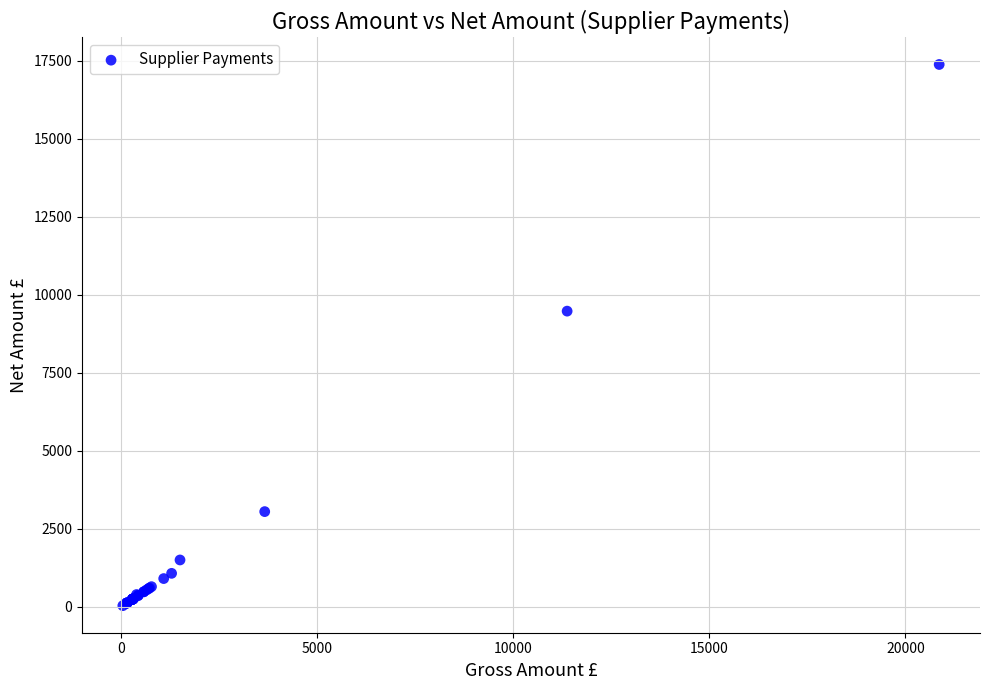

What Y value in the scatter plot is closest to 8709?

9477.0